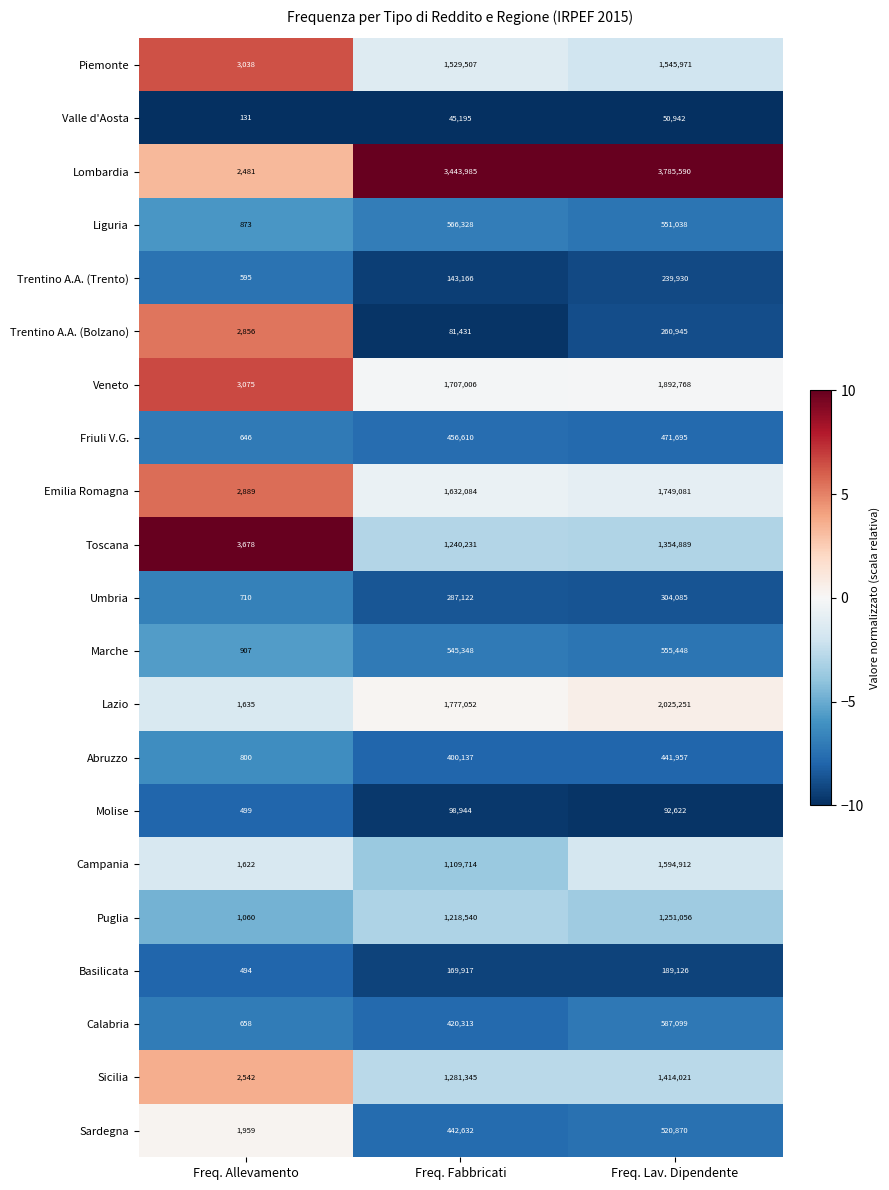

What is the sum of the Veneto values at Freq. Lav. Dipendente and Freq. Fabbricati?

3599774